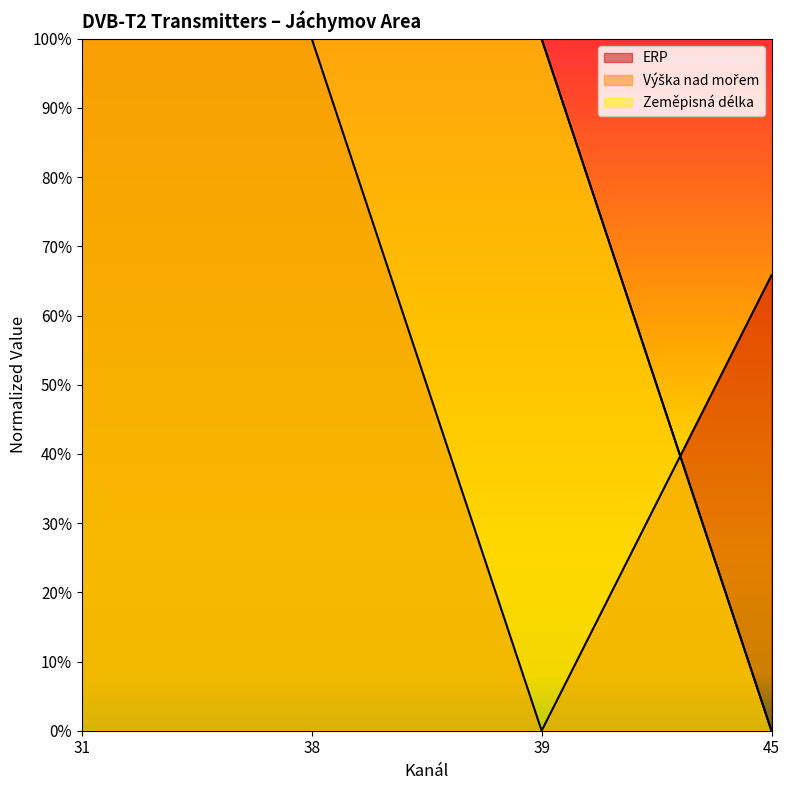

The value of Výška nad mořem at 38 is 1.6. True or false?

False